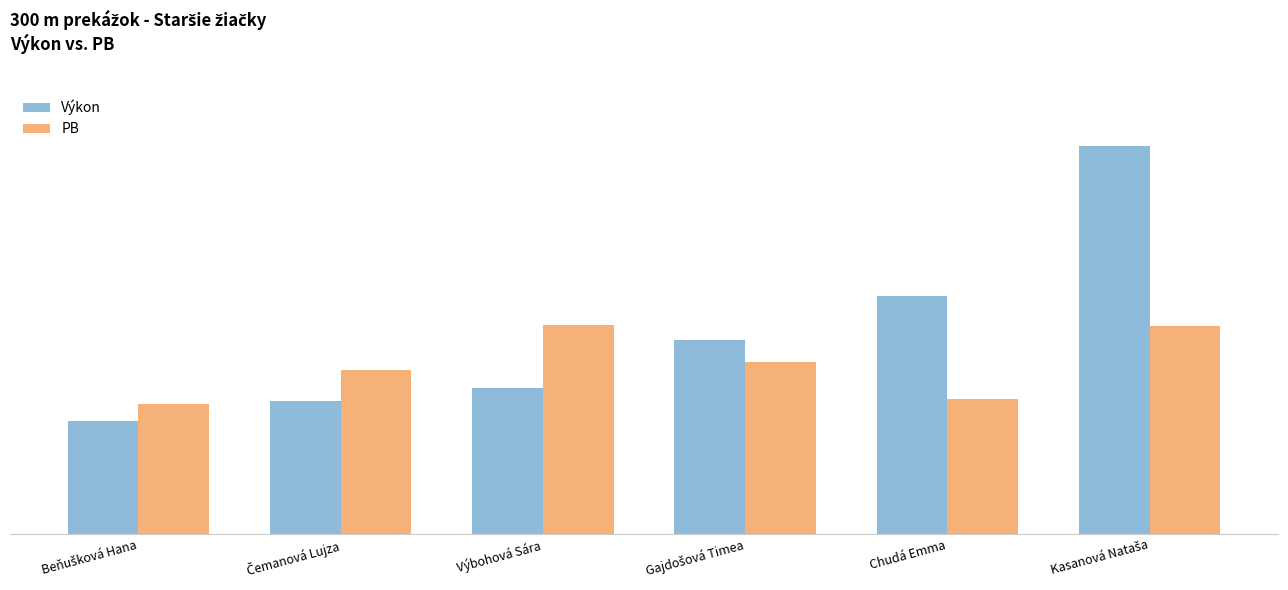

What are all the series names shown in the legend?

Výkon, PB